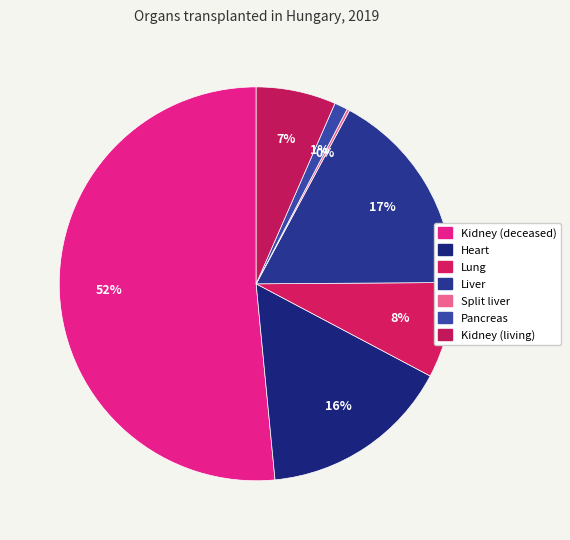

True or false: Split liver accounts for 0% of the total.

True